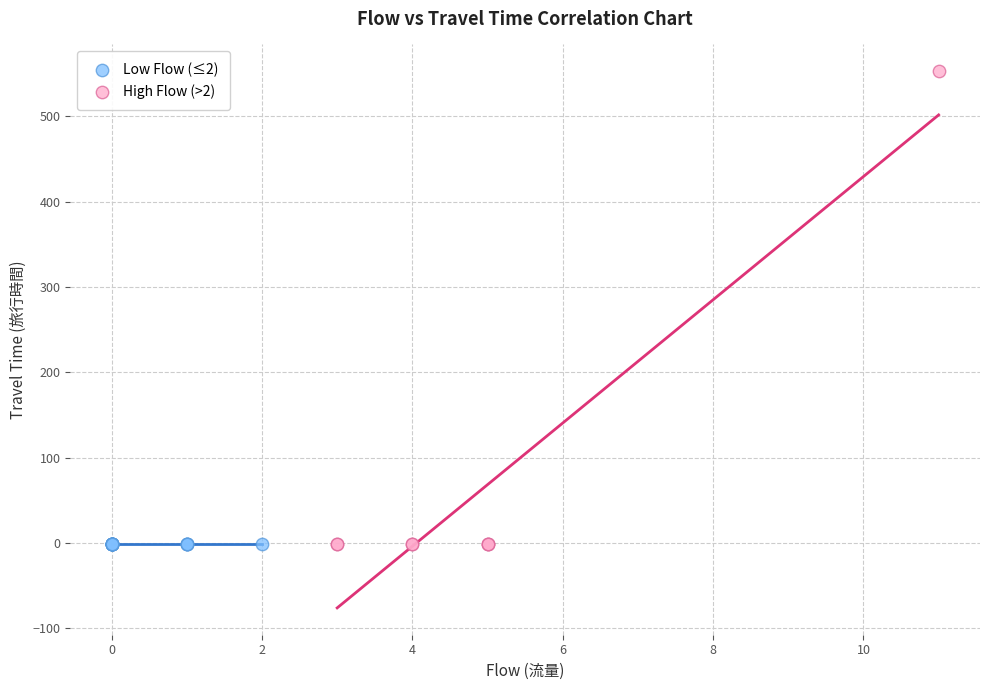

Which series reaches the maximum Y coordinate?

High Flow (>2)